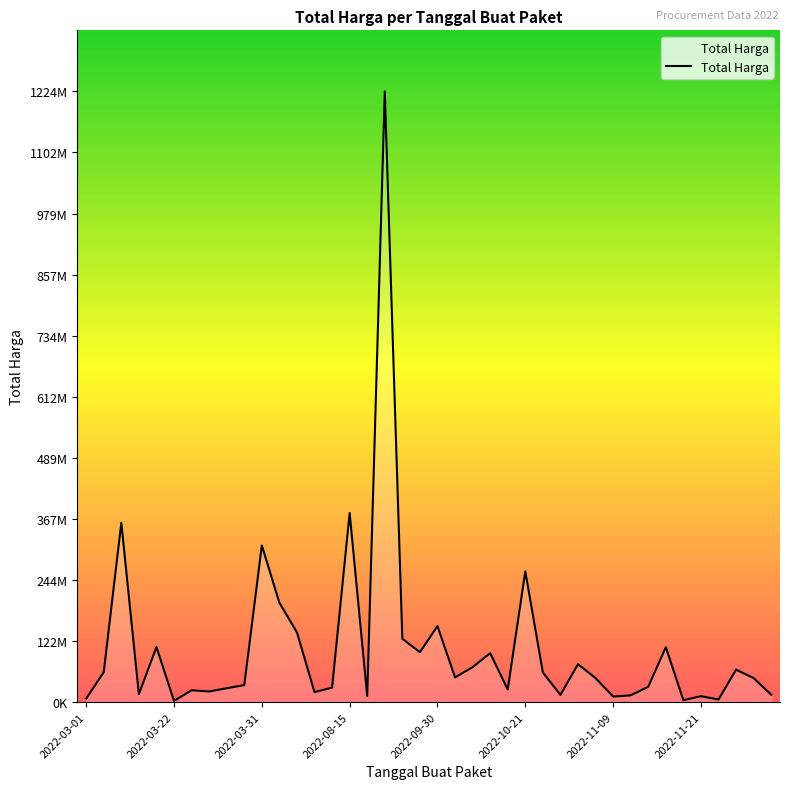

Where is the data nearest to the value 613538875?

2022-08-15